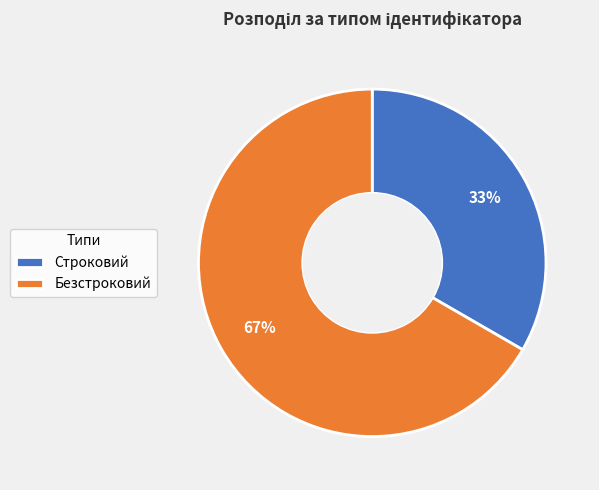

Which category accounts for the majority?

Безстроковий